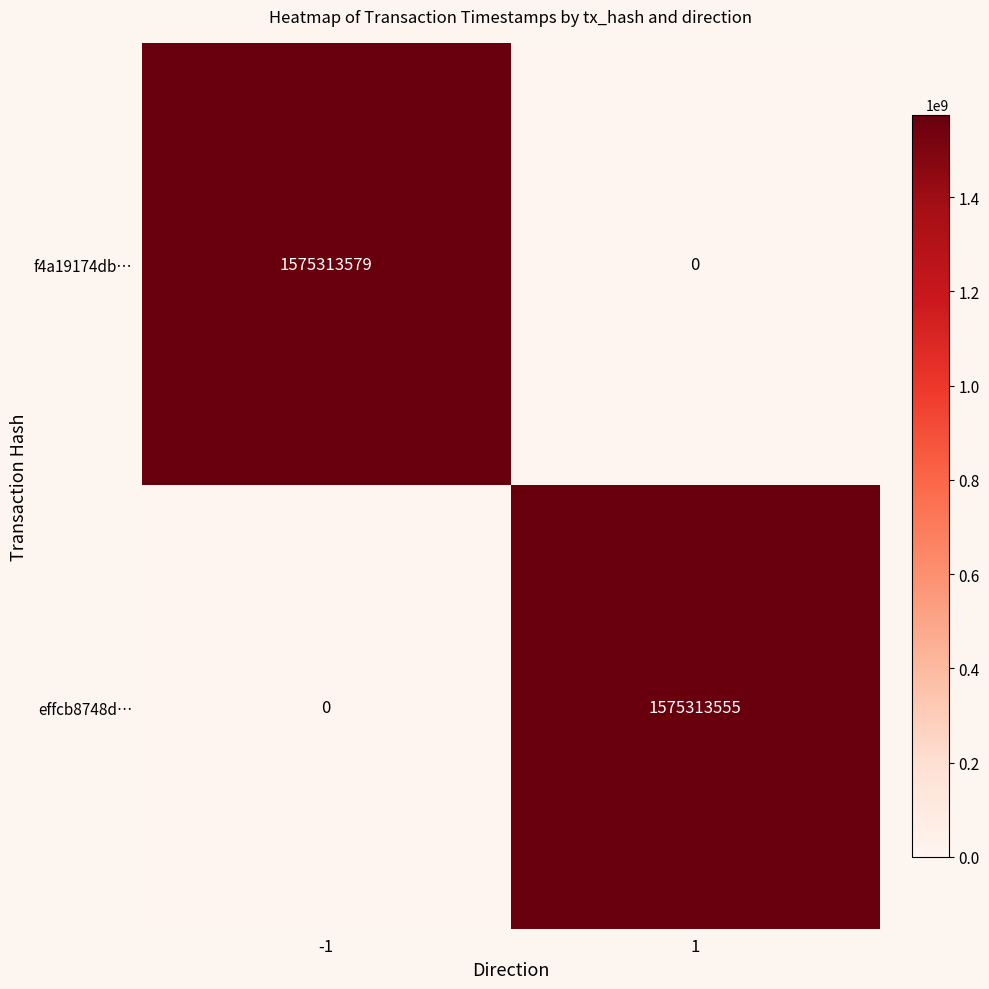

What value does the f4a19174db… series have at -1, to the nearest 10?

1575313580